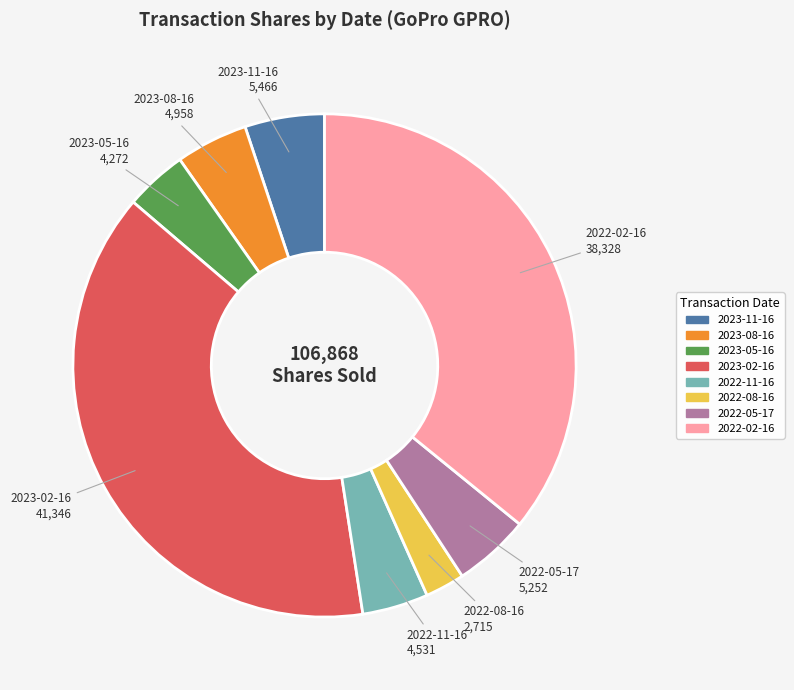

Combined, do 2023-05-16 and 2022-02-16 account for over 50%?

No